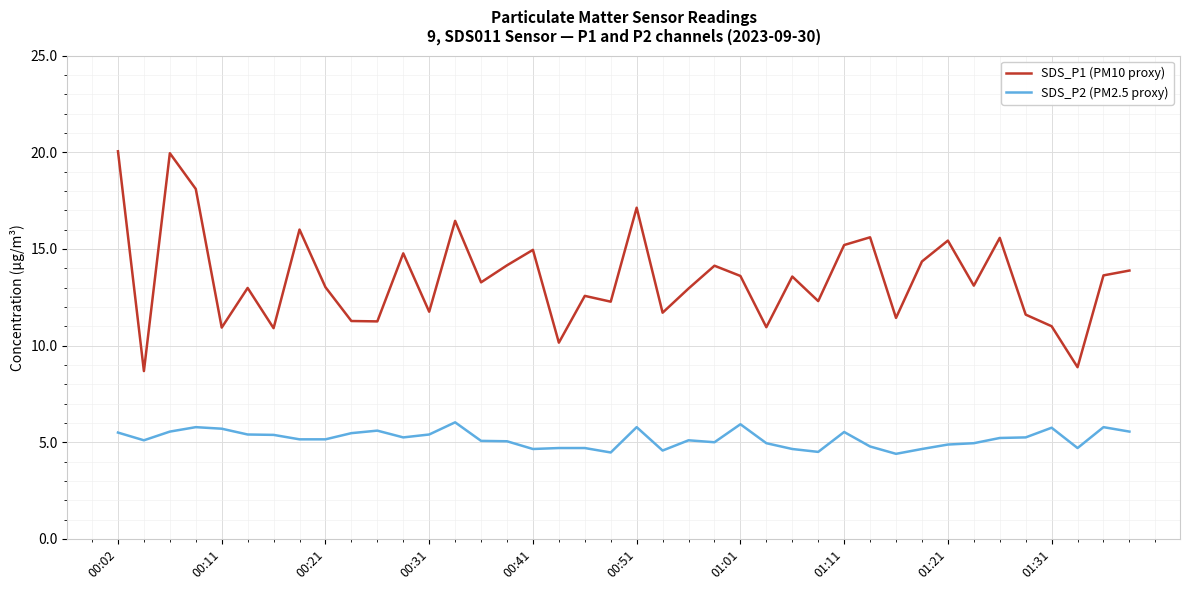

What is the minimum value shown in the chart?

4.4